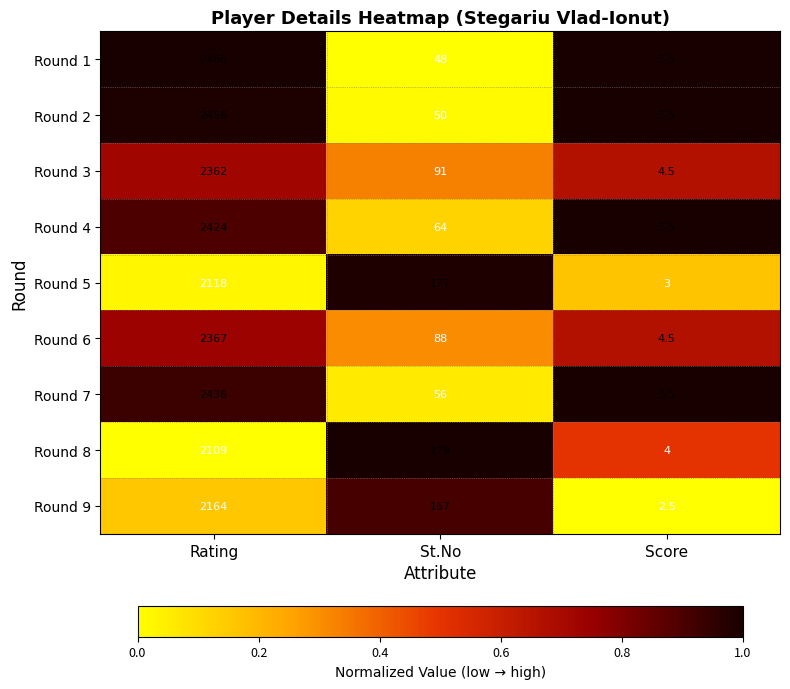

At St.No, list the series in order from smallest to largest.

Round 1, Round 2, Round 7, Round 4, Round 6, Round 3, Round 9, Round 5, Round 8